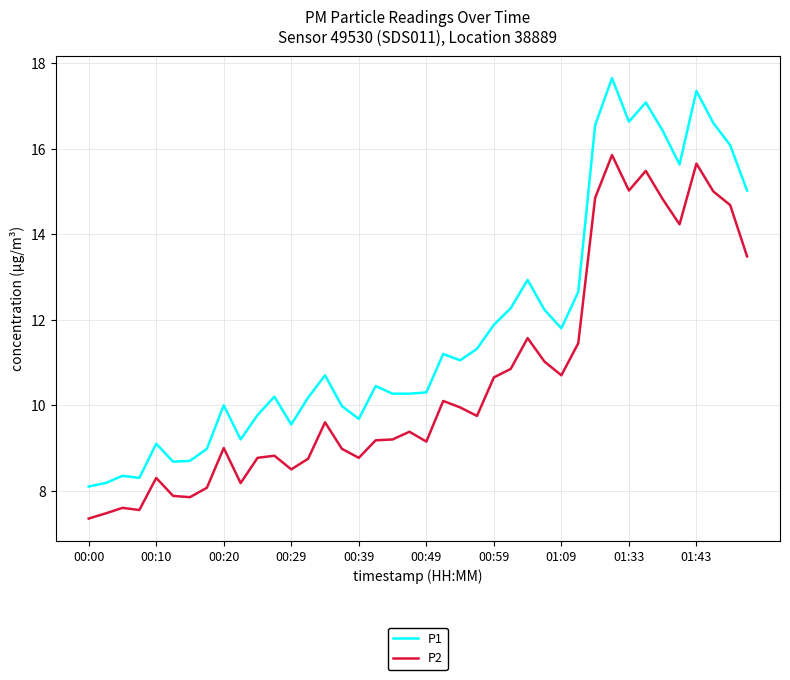

Which series has the largest total across all categories?

P1